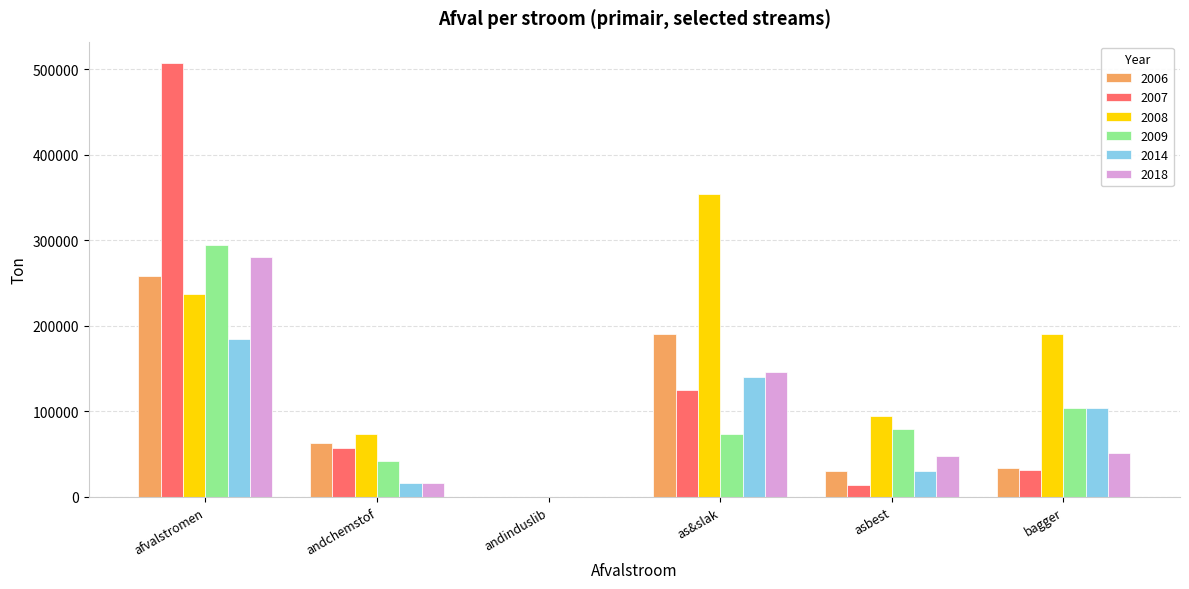

At which category does the chart reach its peak across all series?

afvalstromen